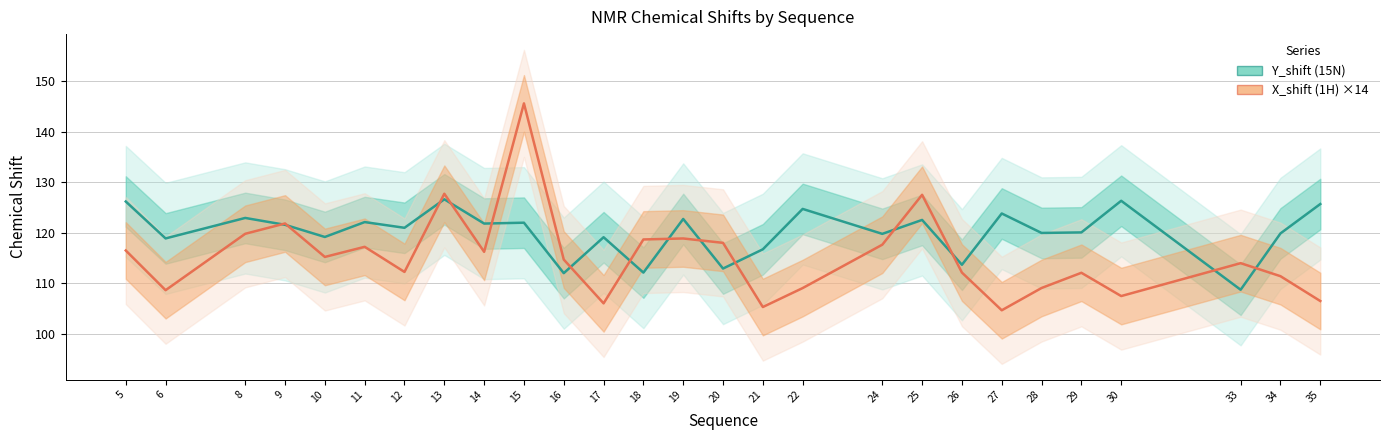

After their last crossing, which series has the higher values: X_shift (1H) ×14 or Y_shift (15N)?

Y_shift (15N)